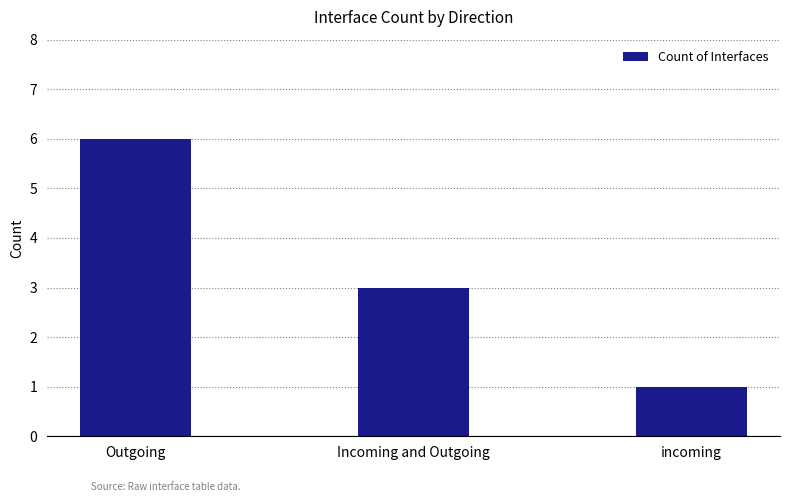

What is the sum of the values at Incoming and Outgoing and incoming?

4